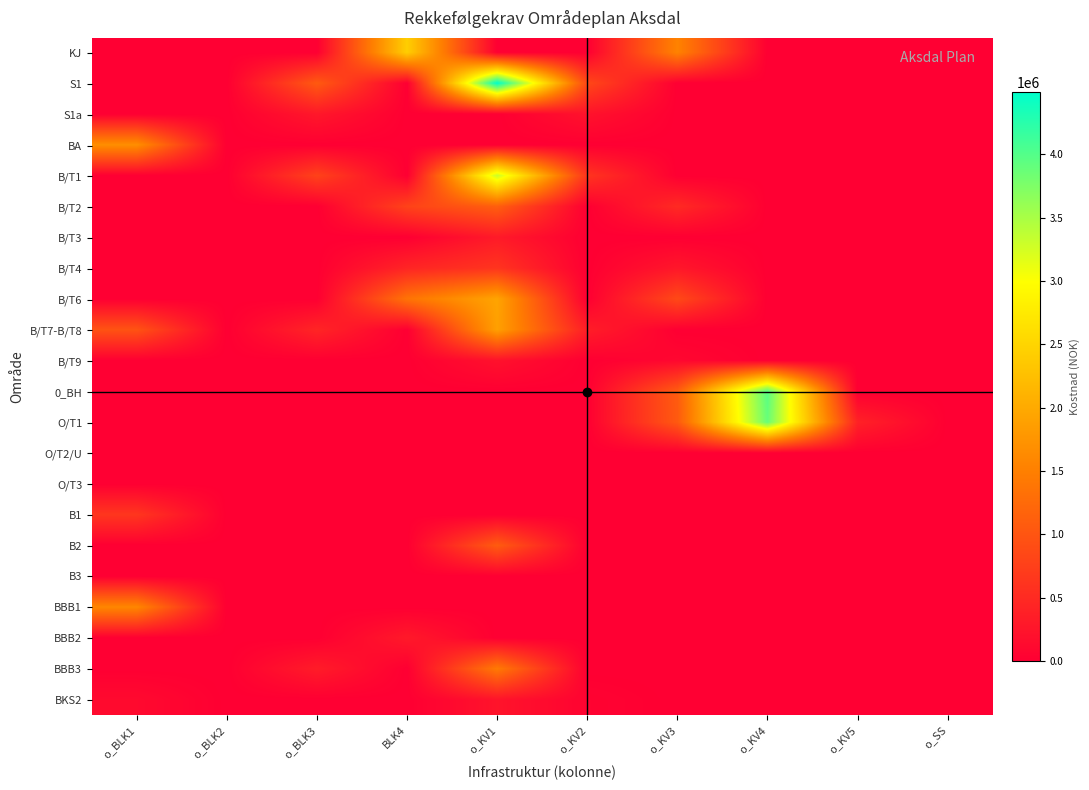

Which has a higher value, o_KV3 or o_KV5?

o_KV3